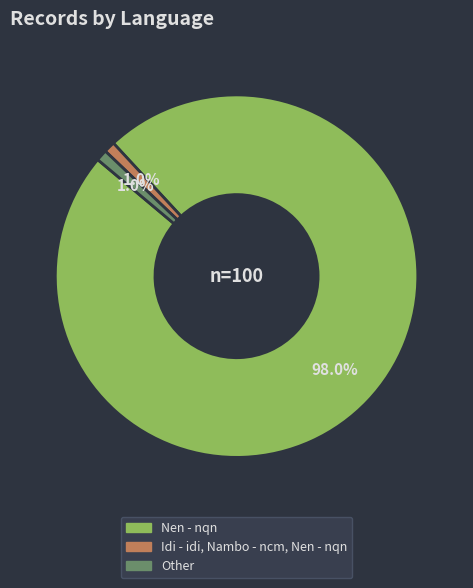

What percentage is the Idi - idi, Nambo - ncm, Nen - nqn slice, to the nearest percent?

1%